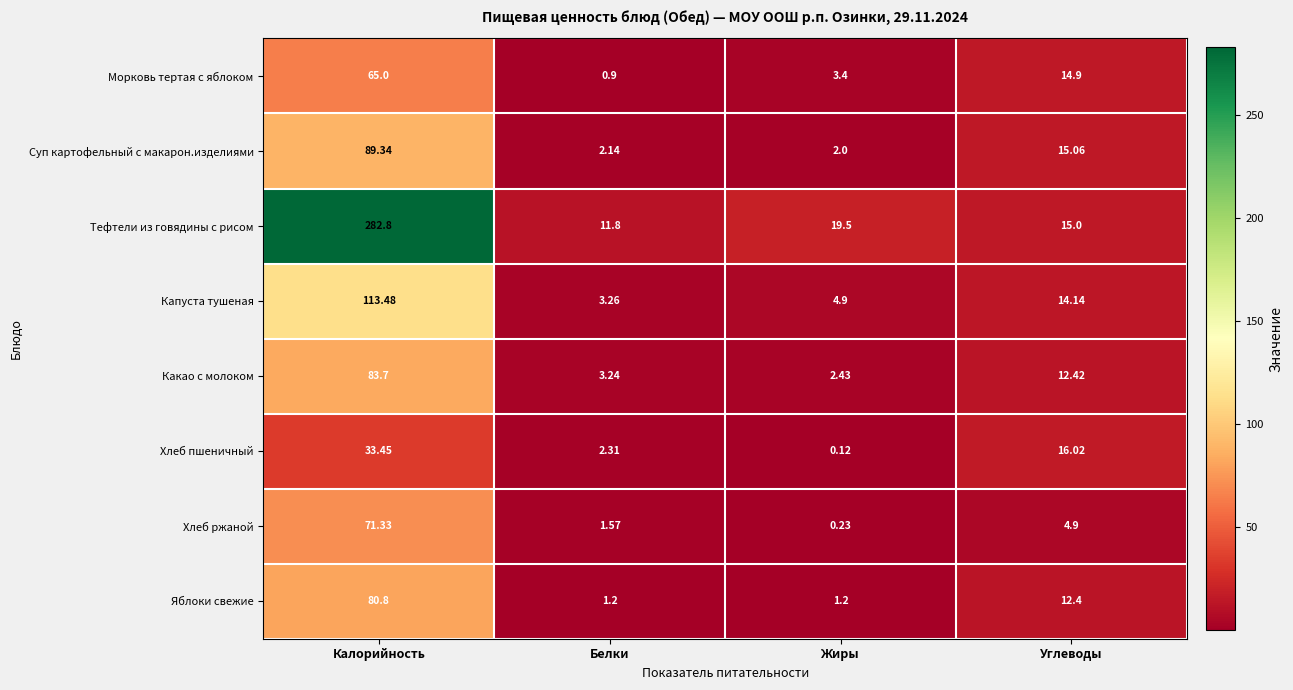

At which category is the sum across all series the highest?

Калорийность